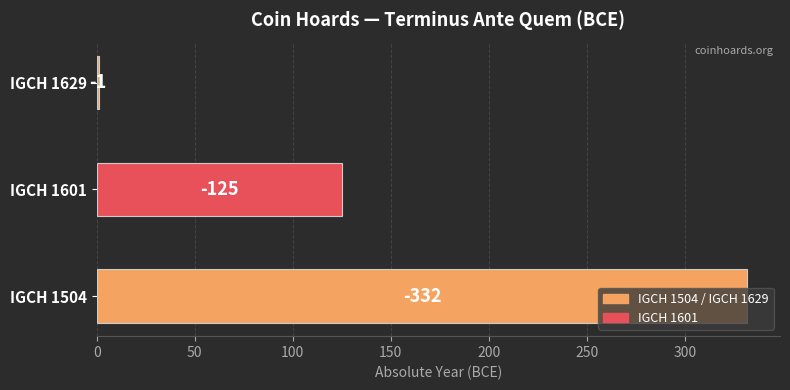

Are the bars horizontal?

Yes